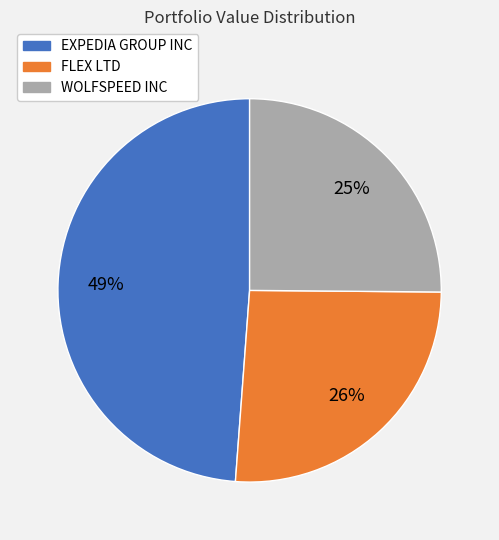

What is the largest slice in the pie chart?

EXPEDIA GROUP INC